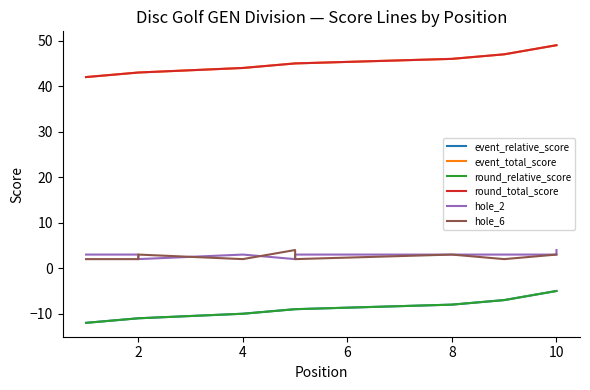

Does the chart have visible grid lines?

No